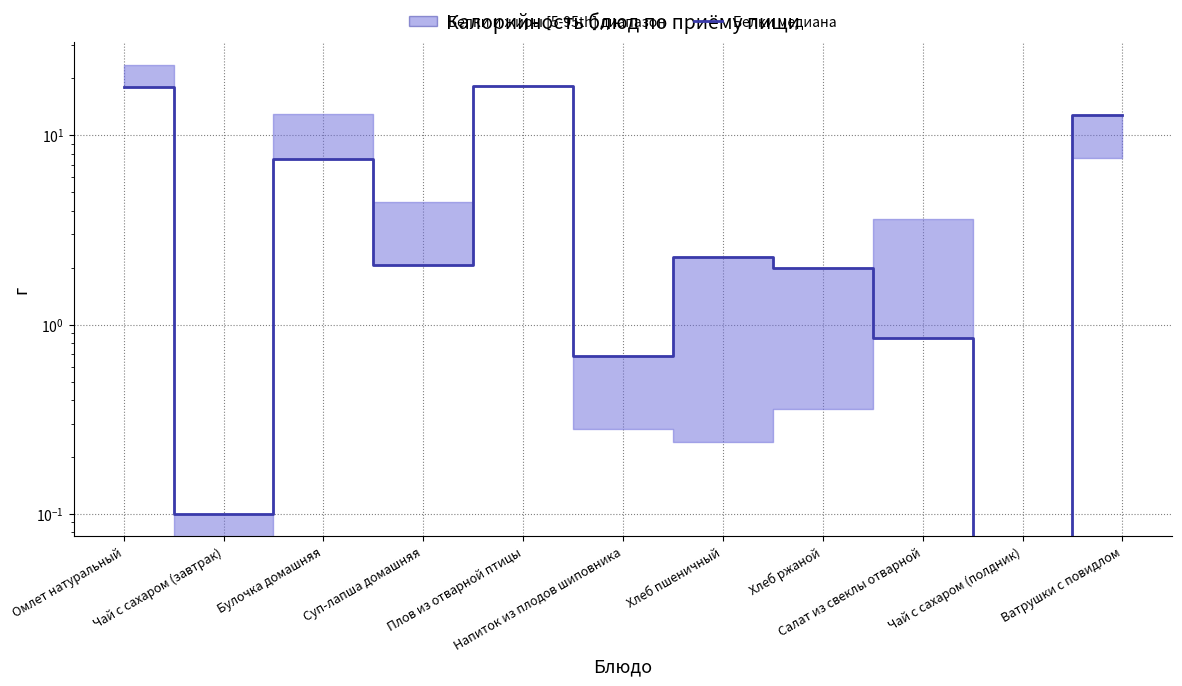

How many values are below 2?

5